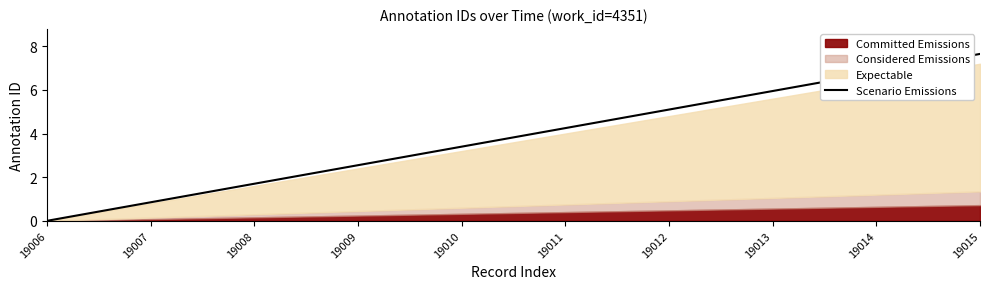

The value at 19007 is 0.8. True or false?

True